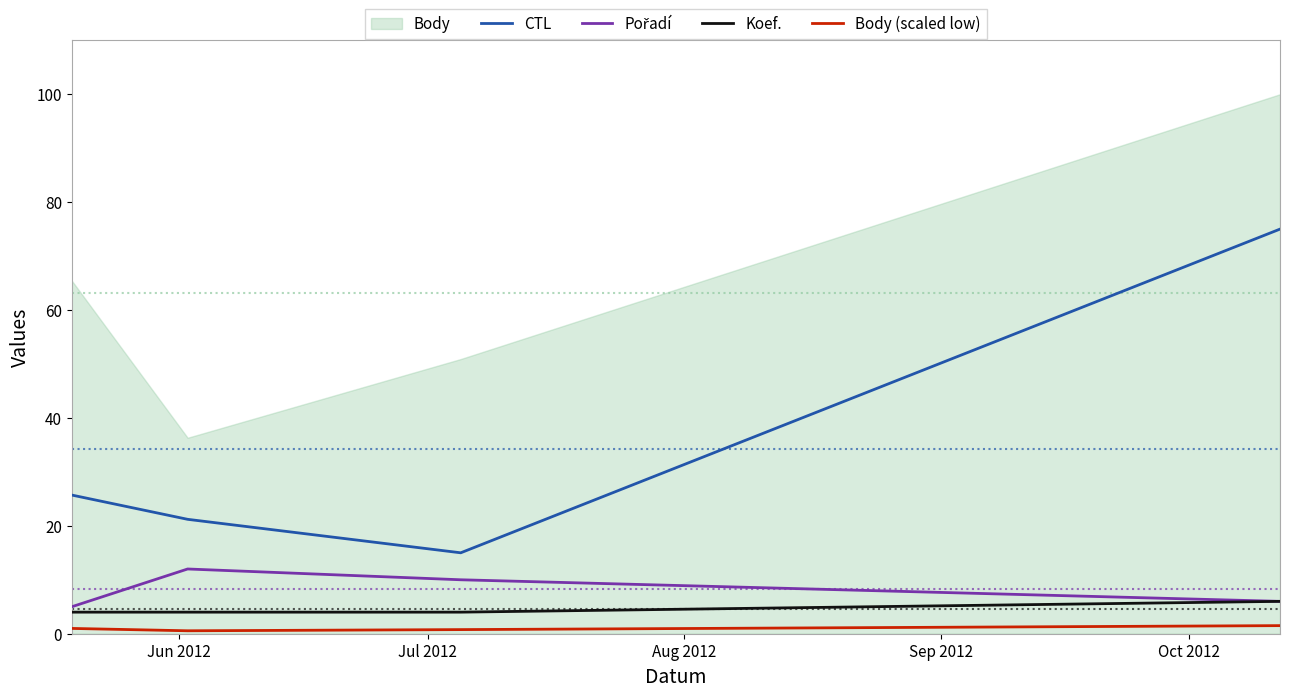

True or false: Koef. and CTL cross at least once.

False